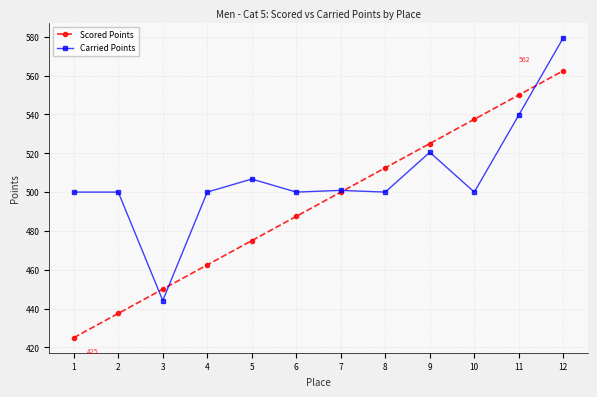

Is it true that Carried Points equals 500.0 at 8?

True